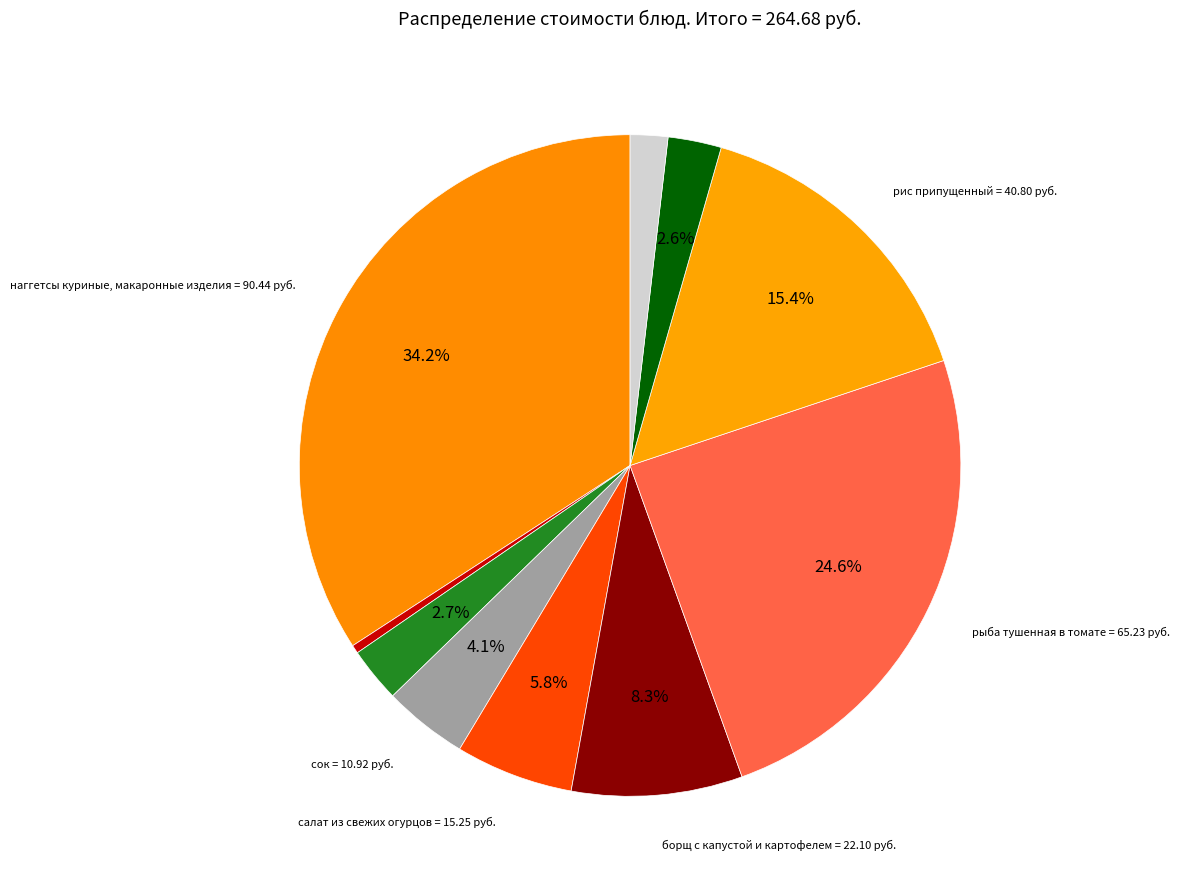

Which slice is the largest?

наггетсы куриные, макаронные изделия